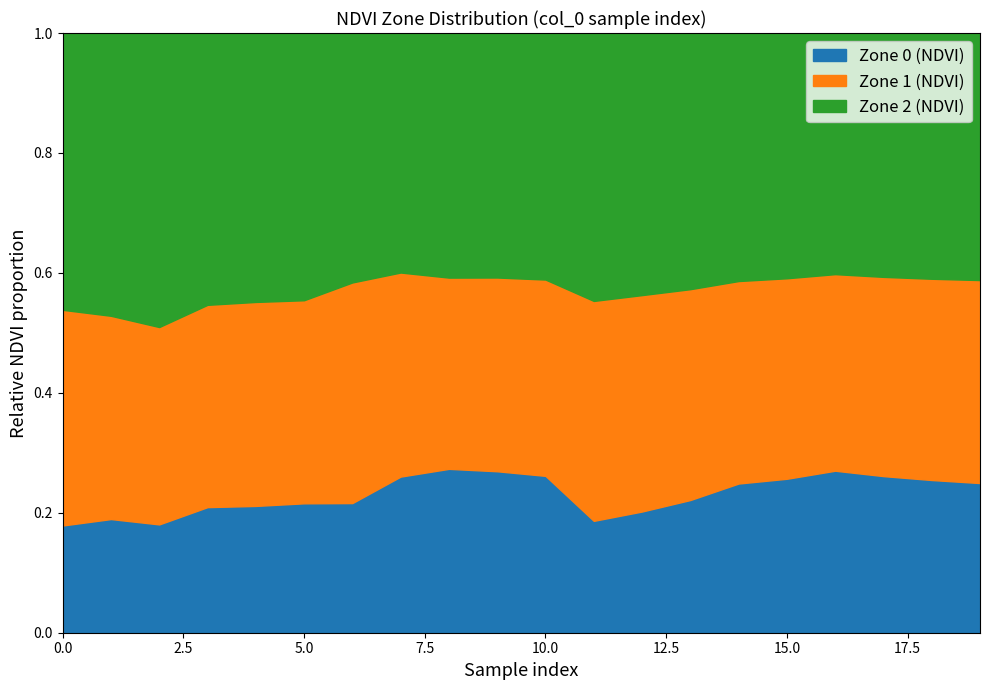

True or false: Zone 2 (NDVI) has more than 0 interior local peaks.

True